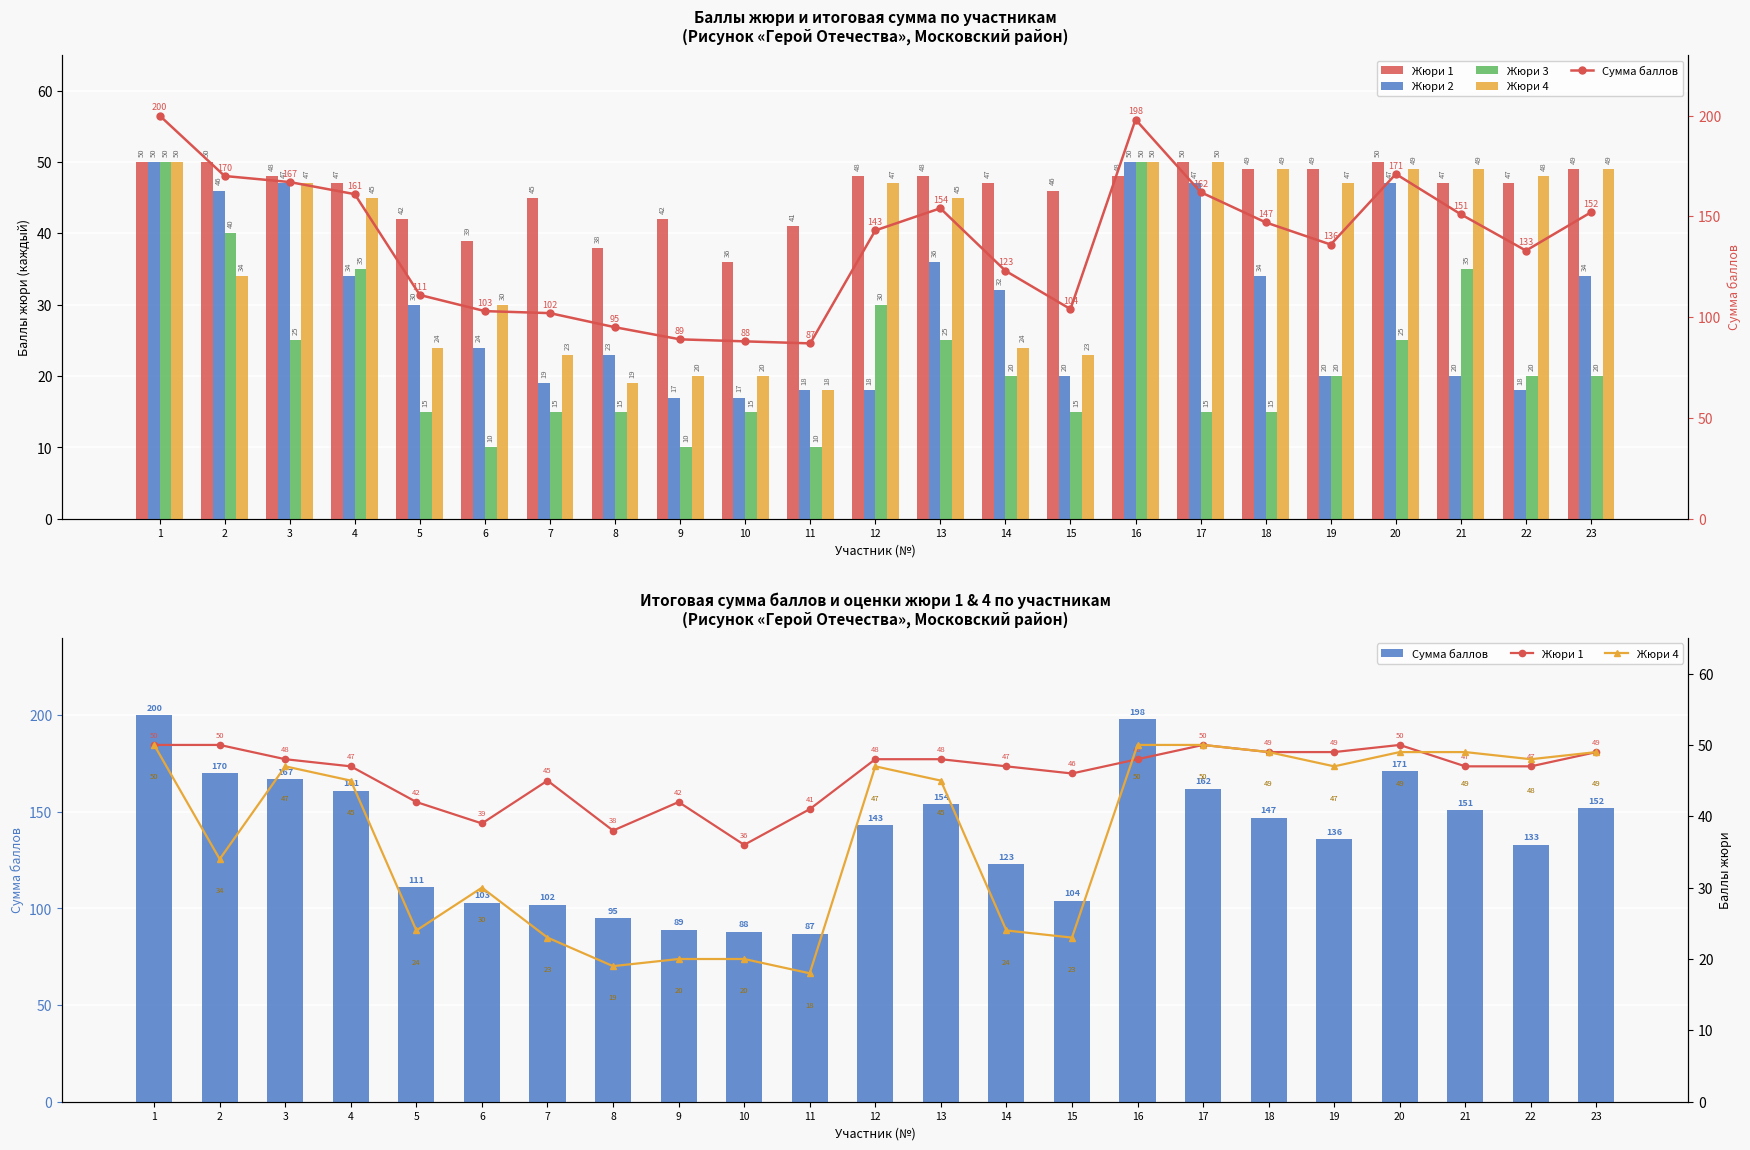

Reading right to left, transcribe all the data shown in this chart.

Жюри 1: 23=49	22=47	21=47	20=50	19=49	18=49	17=50	16=48	15=46	14=47	13=48	12=48	11=41	10=36	9=42	8=38	7=45	6=39	5=42	4=47	3=48	2=50	1=50
Жюри 2: 23=34	22=18	21=20	20=47	19=20	18=34	17=47	16=50	15=20	14=32	13=36	12=18	11=18	10=17	9=17	8=23	7=19	6=24	5=30	4=34	3=47	2=46	1=50
Жюри 3: 23=20	22=20	21=35	20=25	19=20	18=15	17=15	16=50	15=15	14=20	13=25	12=30	11=10	10=15	9=10	8=15	7=15	6=10	5=15	4=35	3=25	2=40	1=50
Жюри 4: 23=49	22=48	21=49	20=49	19=47	18=49	17=50	16=50	15=23	14=24	13=45	12=47	11=18	10=20	9=20	8=19	7=23	6=30	5=24	4=45	3=47	2=34	1=50
Сумма баллов: 23=152	22=133	21=151	20=171	19=136	18=147	17=162	16=198	15=104	14=123	13=154	12=143	11=87	10=88	9=89	8=95	7=102	6=103	5=111	4=161	3=167	2=170	1=200